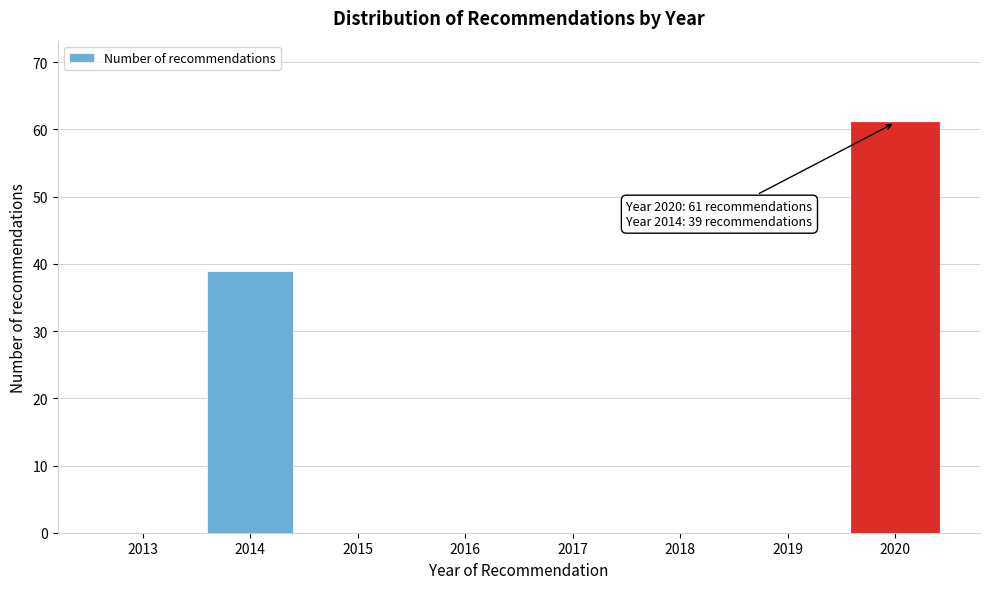

Reading right to left, extract all data points from this chart.

2020=61	2019=0	2018=0	2017=0	2016=0	2015=0	2014=39	2013=0